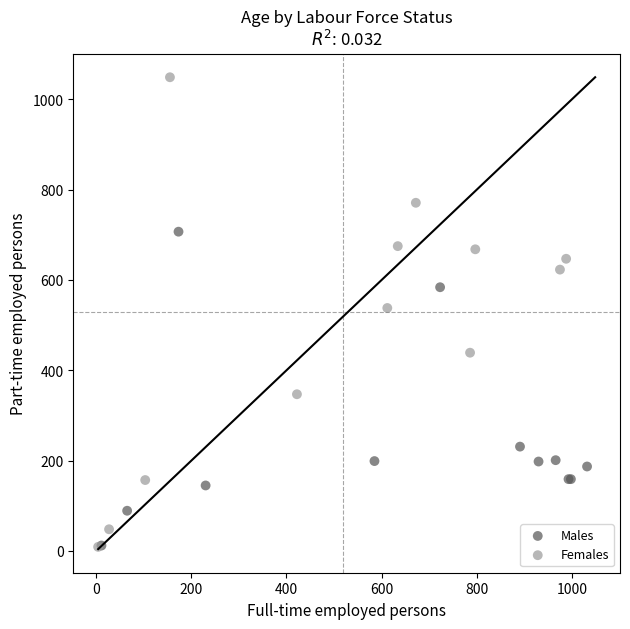

Which series has the largest Y range (max minus min)?

Females